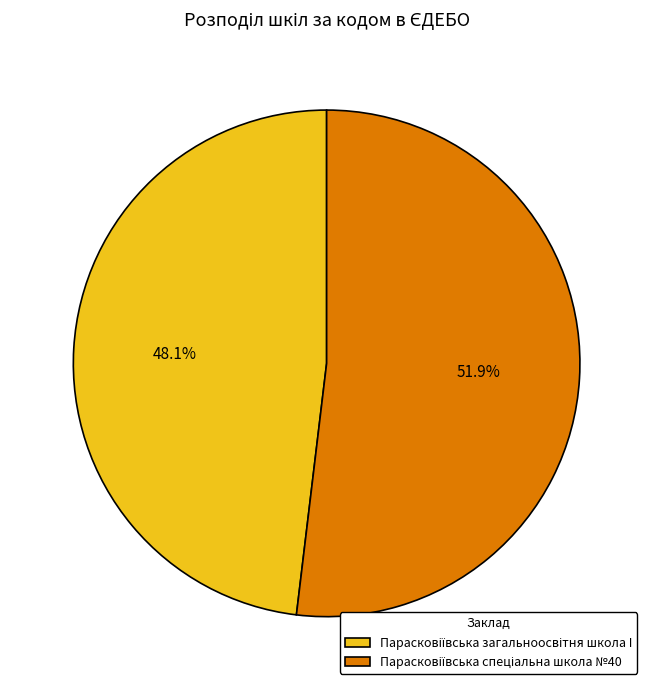

Is there a majority slice in this chart?

Yes